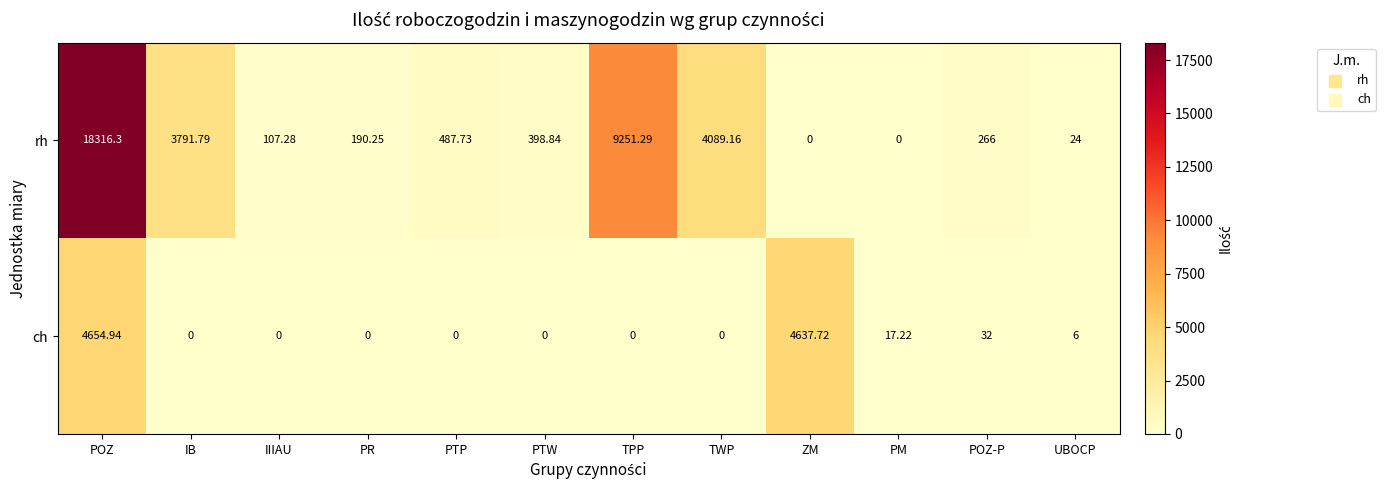

Which series changed the most between ZM and UBOCP?

ch